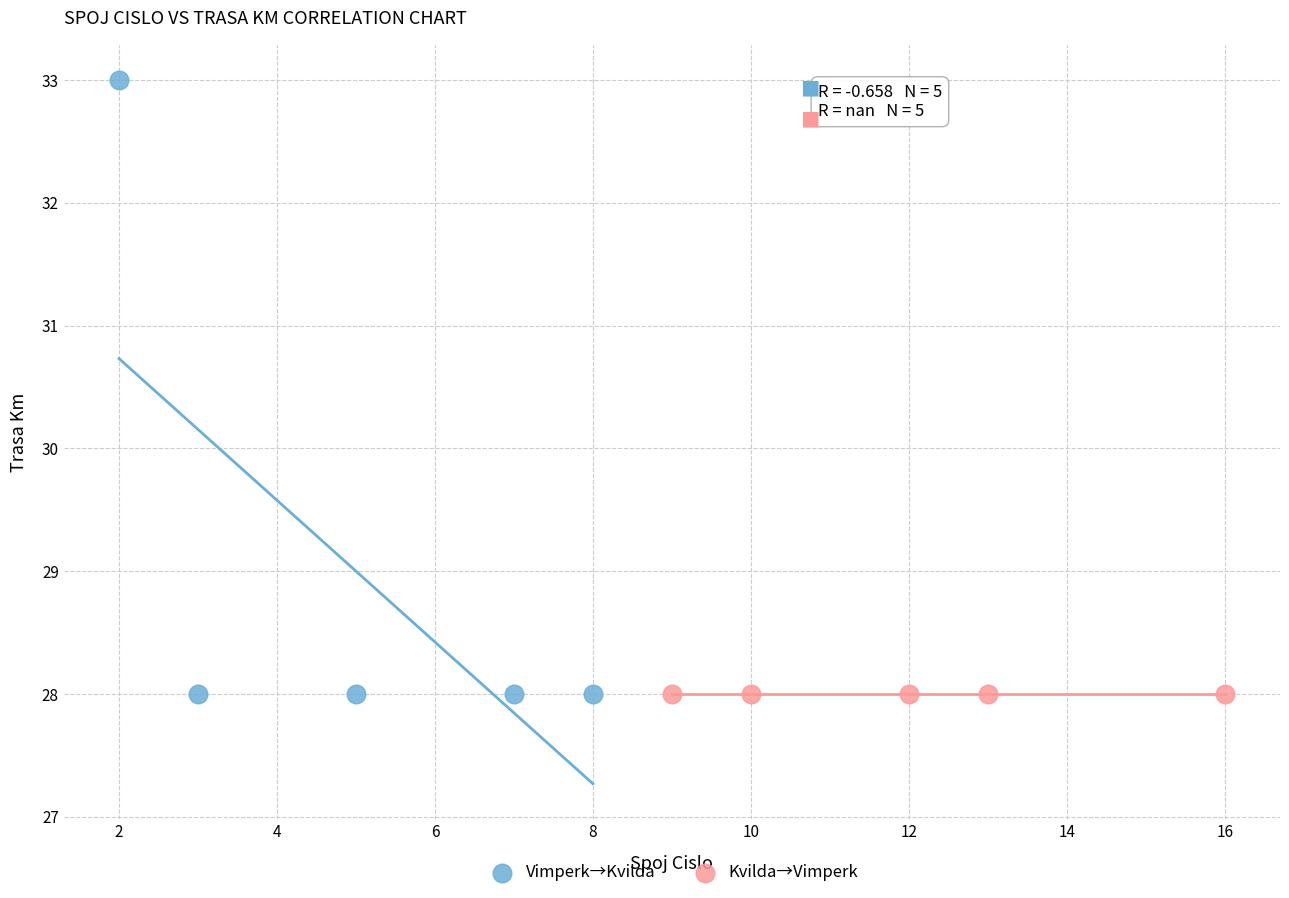

Which series contains the highest Y value?

Vimperk→Kvilda